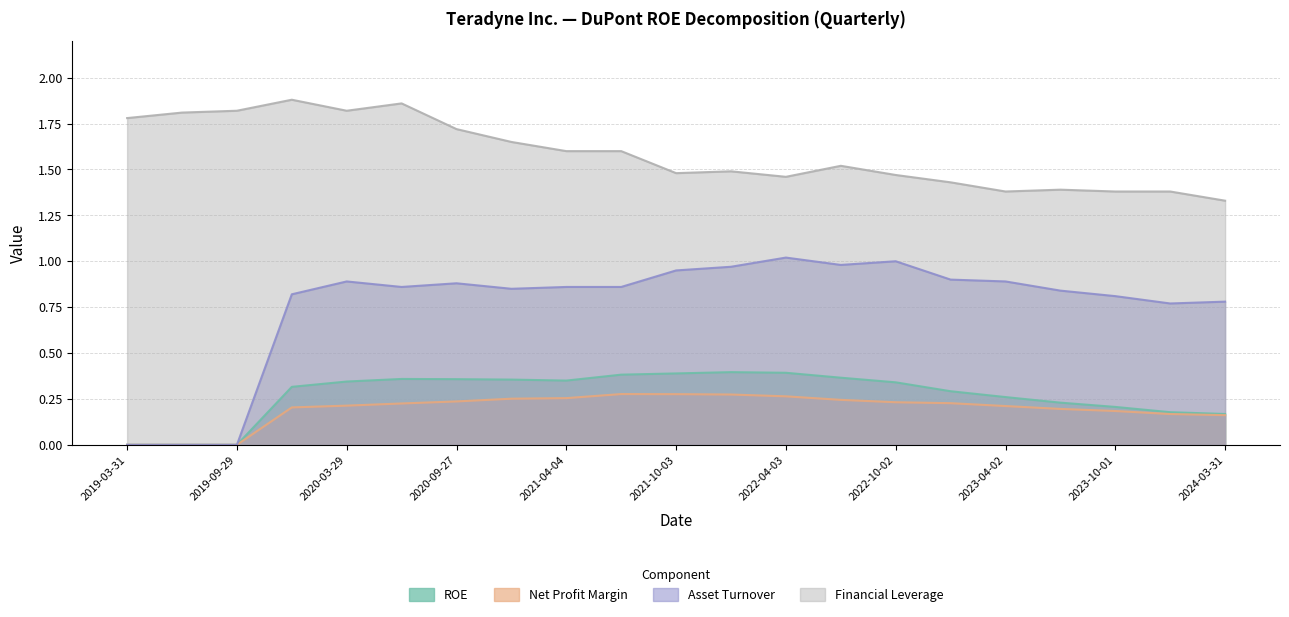

What is the difference between the maximum and second lowest values in the Asset Turnover series?

1.0